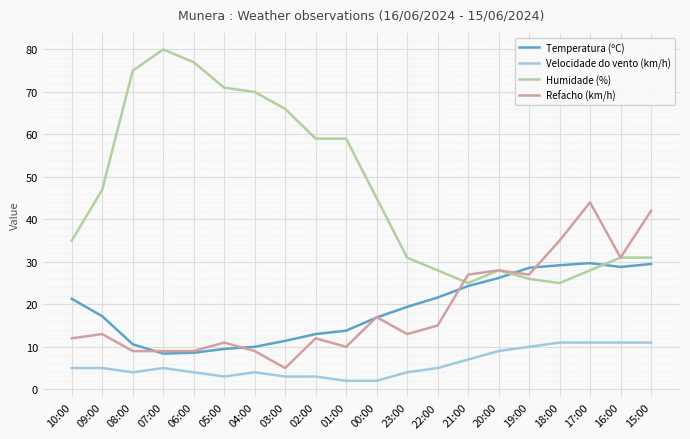

True or false: Velocidade do vento (km/h) and Humidade (%) cross at least once.

False